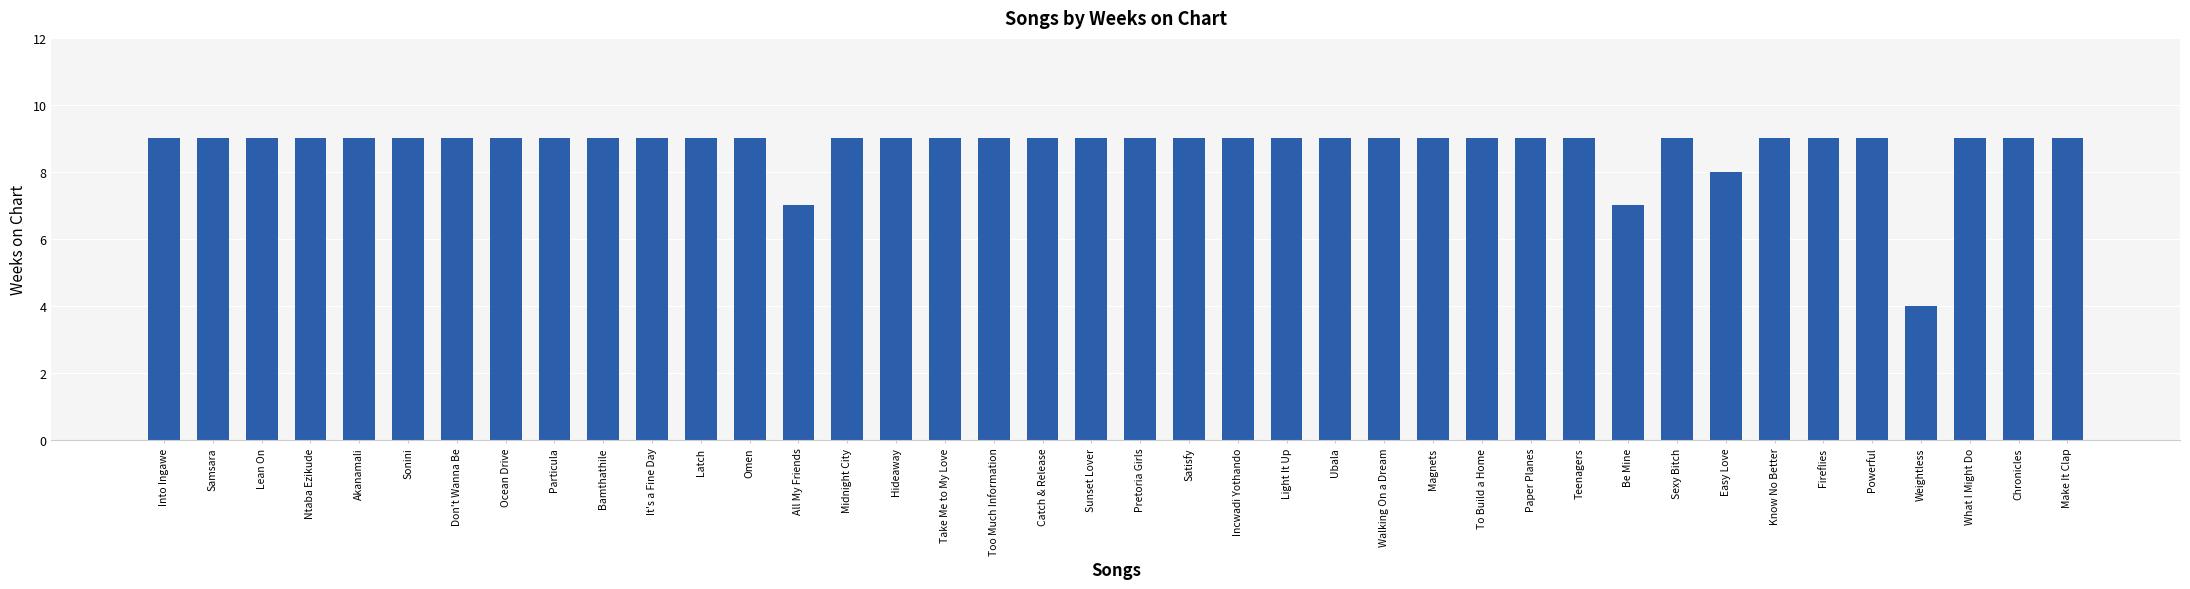

Reading left to right, transcribe all the data shown in this chart.

Into Ingawe=9	Samsara=9	Lean On=9	Ntaba Ezikude=9	Akanamali=9	Sonini=9	Don't Wanna Be=9	Ocean Drive=9	Particula=9	Bamthathile=9	It's a Fine Day=9	Latch=9	Omen=9	All My Friends=7	Midnight City=9	Hideaway=9	Take Me to My Love=9	Too Much Information=9	Catch & Release=9	Sunset Lover=9	Pretoria Girls=9	Satisfy=9	Incwadi Yothando=9	Light It Up=9	Ubala=9	Walking On a Dream=9	Magnets=9	To Build a Home=9	Paper Planes=9	Teenagers=9	Be Mine=7	Sexy Bitch=9	Easy Love=8	Know No Better=9	Fireflies=9	Powerful=9	Weightless=4	What I Might Do=9	Chronicles=9	Make It Clap=9